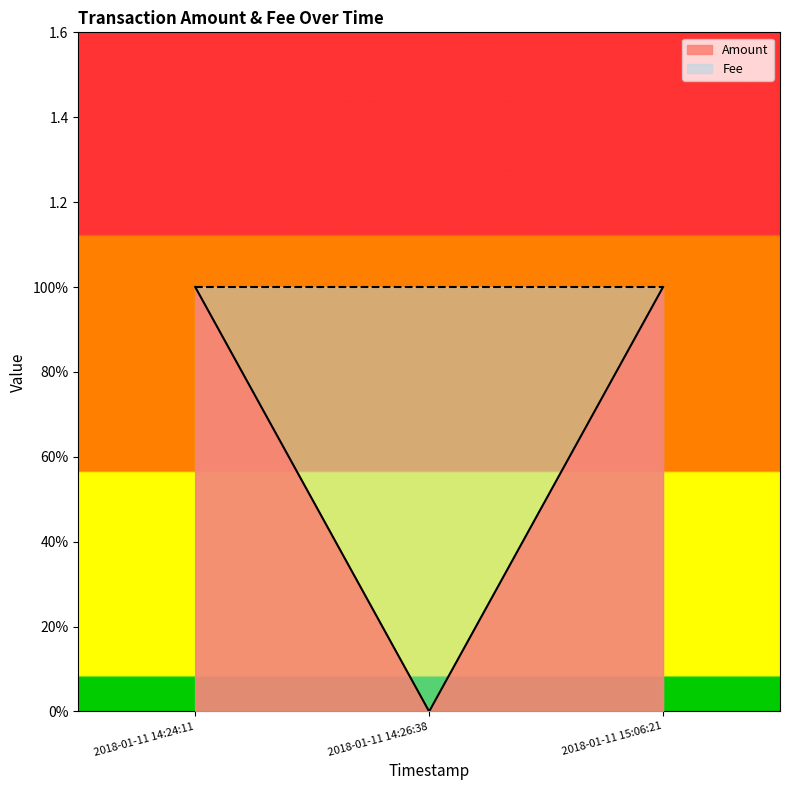

Reading left to right, extract all data points from this chart.

1	0	1